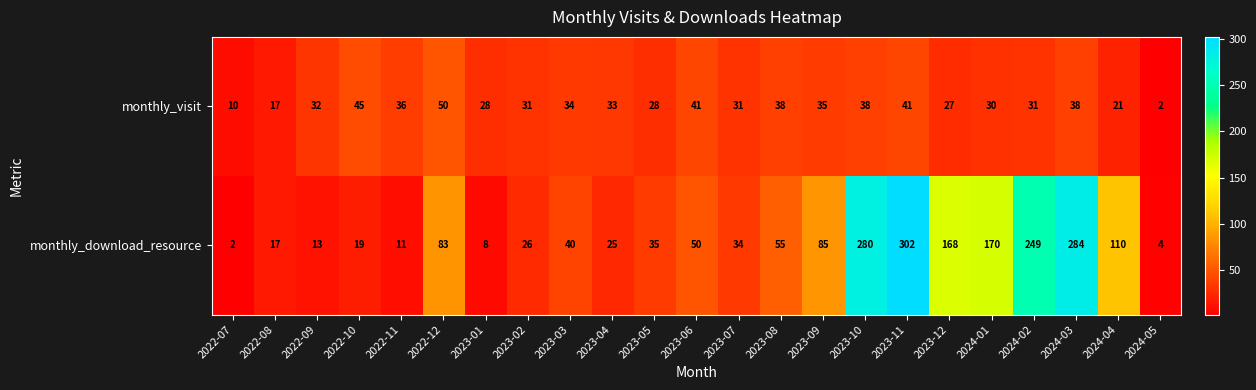

What is the difference between the highest and lowest values at 2023-02?

5